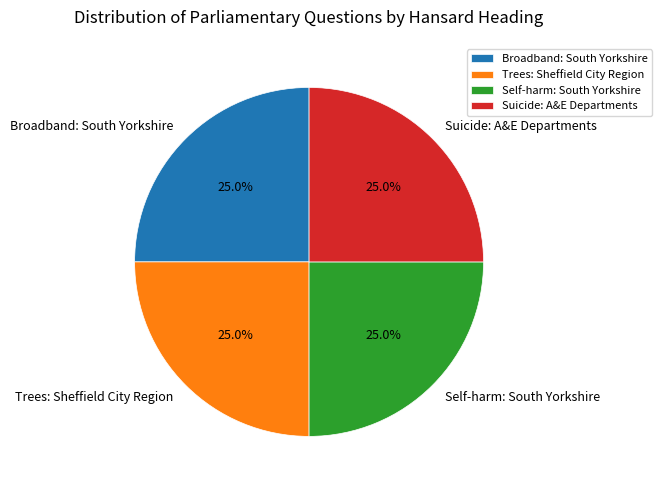

Does Broadband: South Yorkshire account for over 50% of the chart?

No